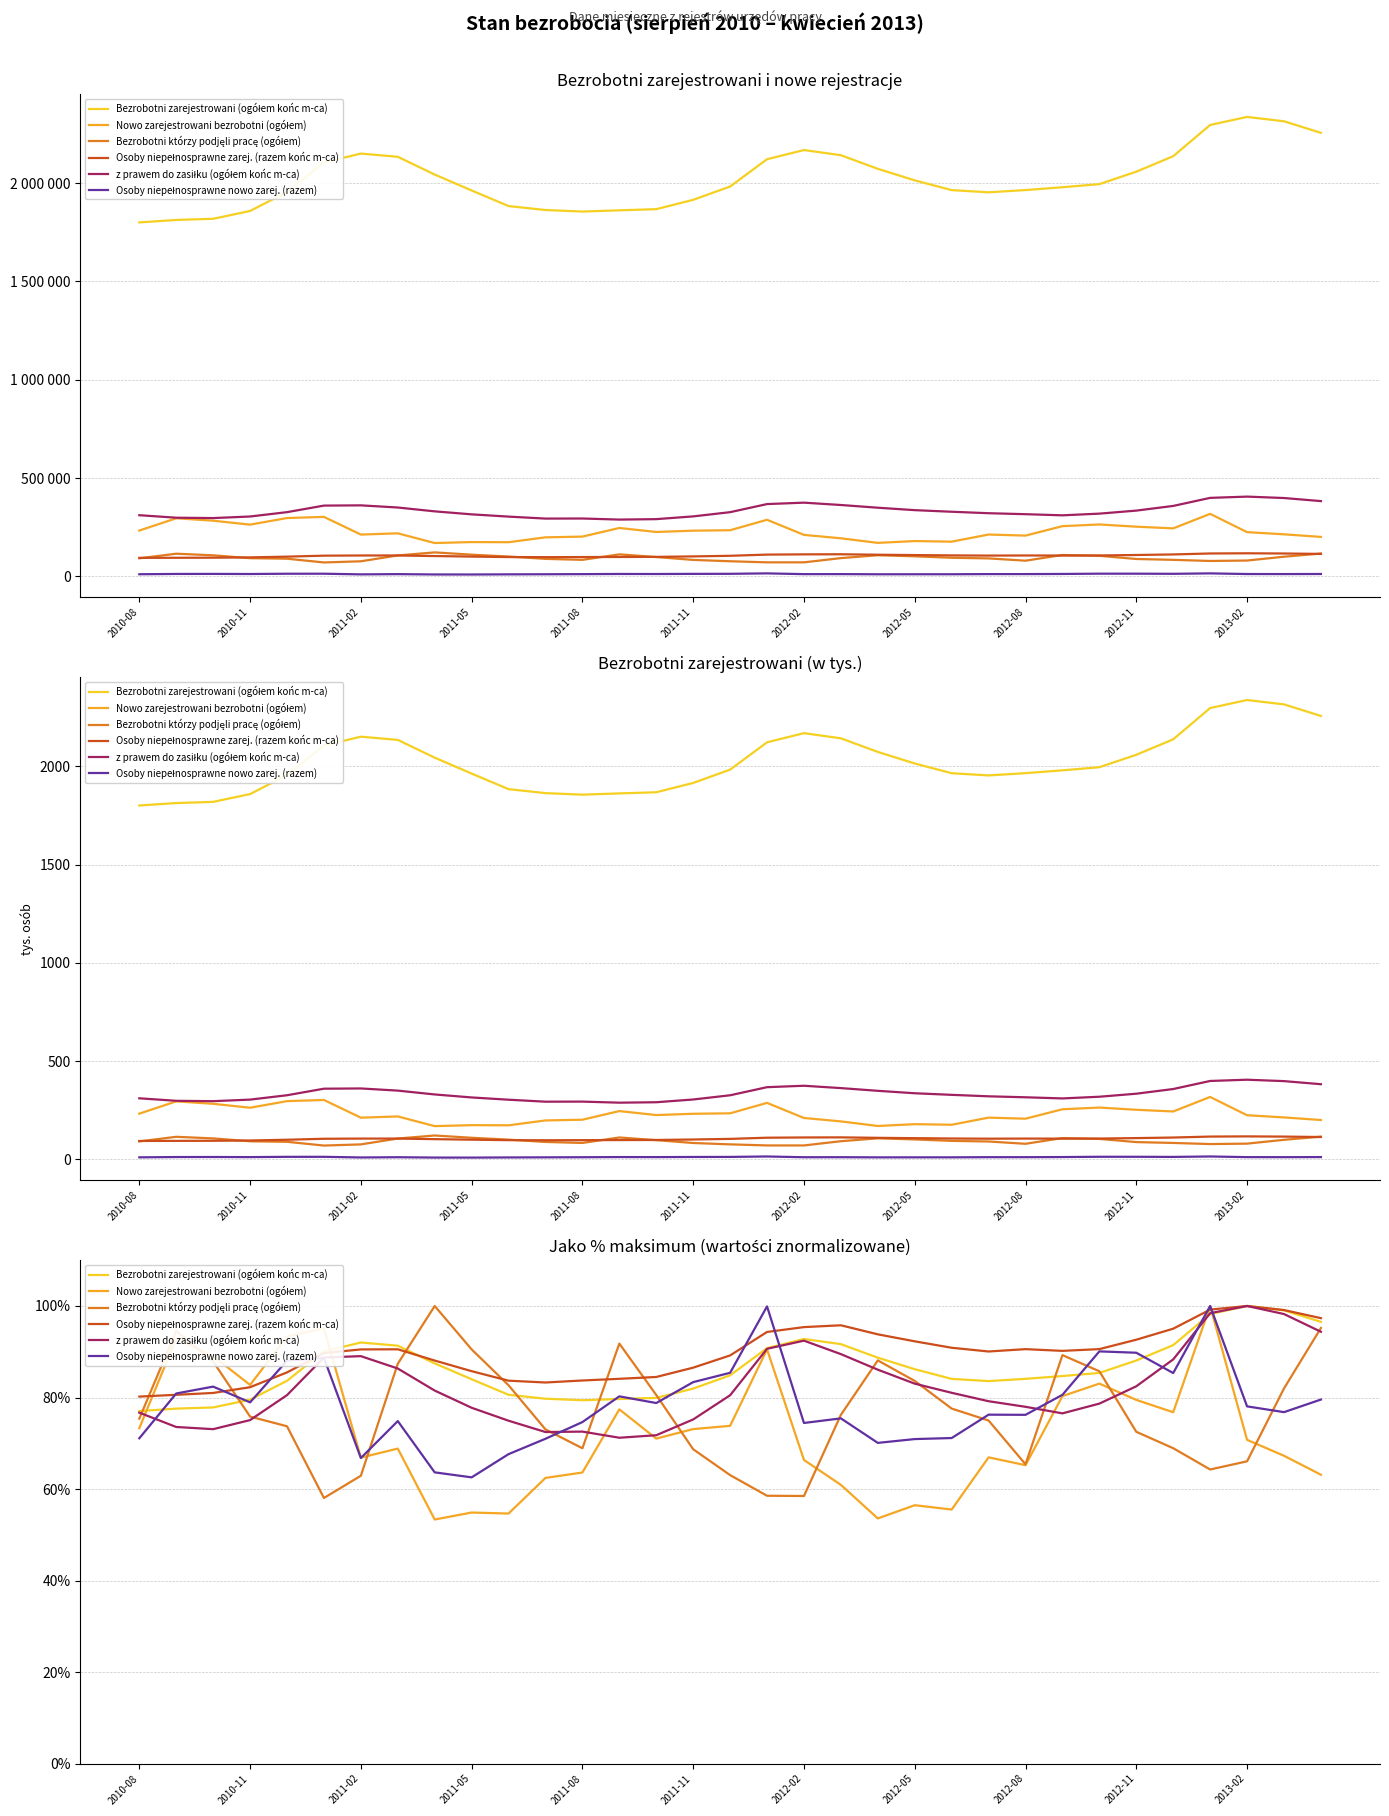

At which label does Bezrobotni którzy podjęli pracę (ogółem) first exceed 75?

2010-08